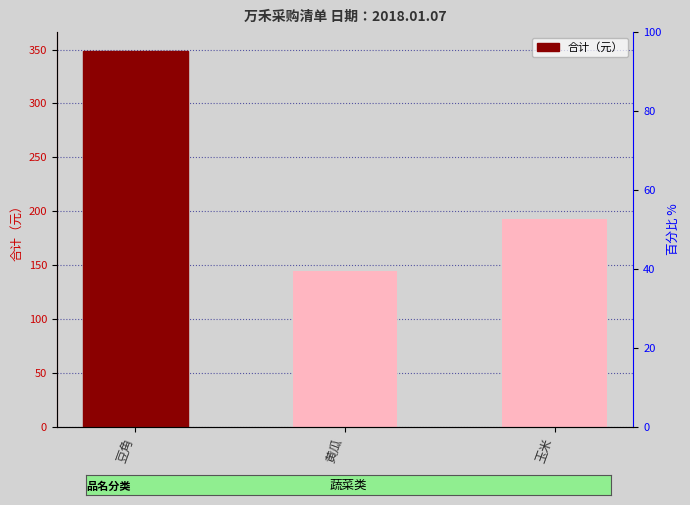

What is the sum of all values?

685.5